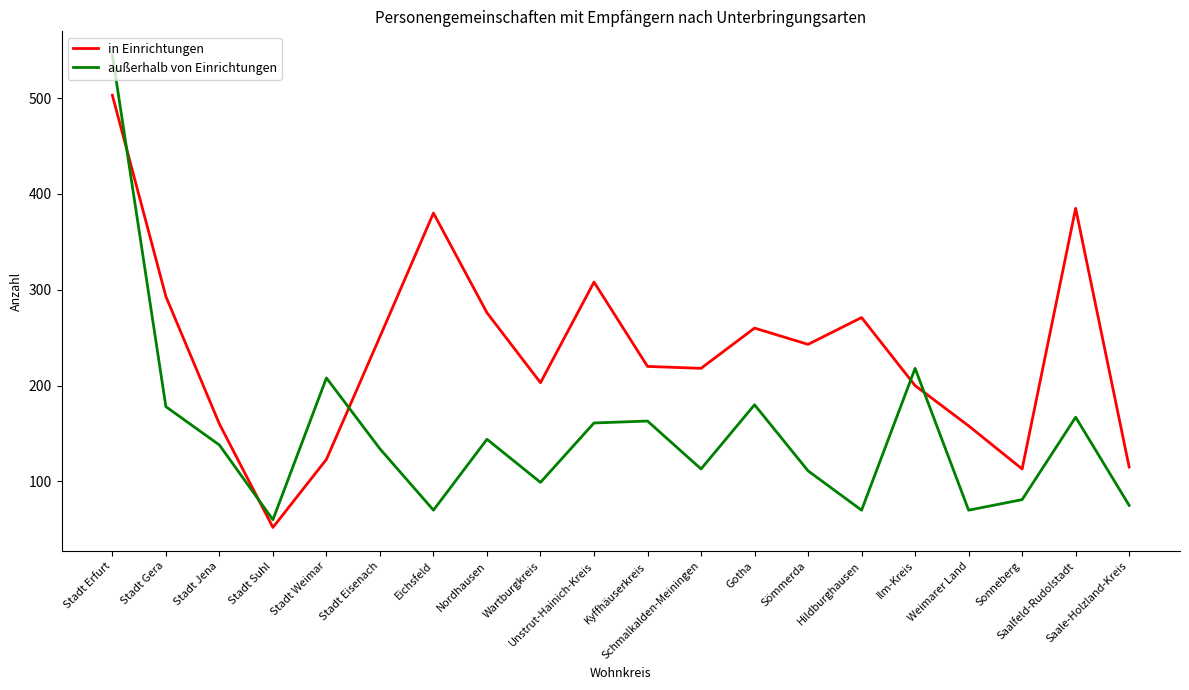

What is the total value across all series at Saale-Holzland-Kreis?

190